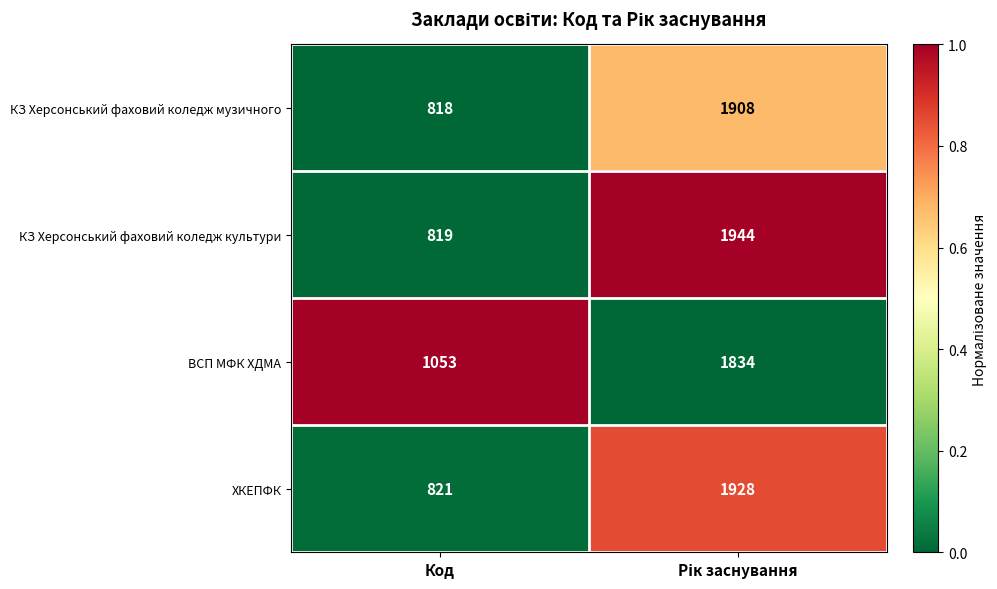

What is the sum of all КЗ Херсонський фаховий коледж музичного values?

2726